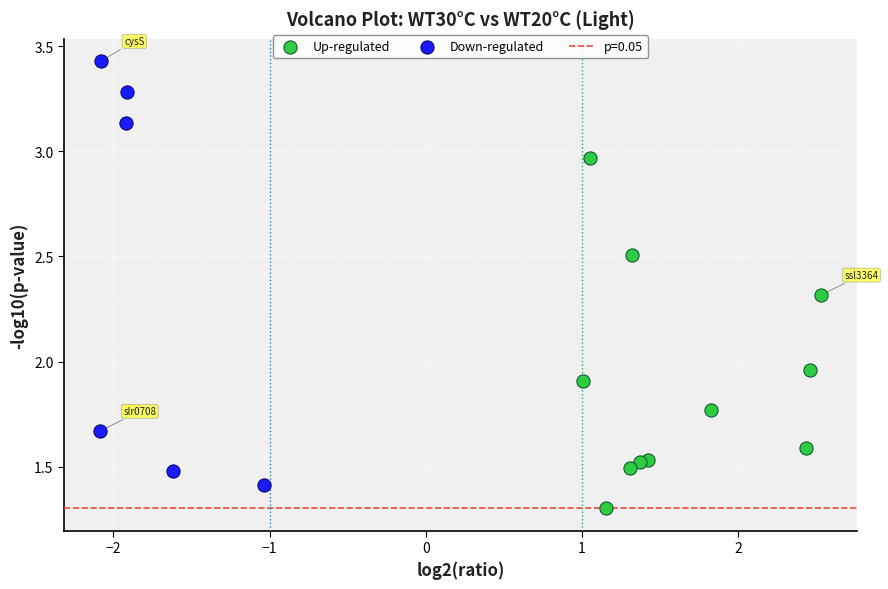

Which series reaches the minimum Y coordinate?

Up-regulated